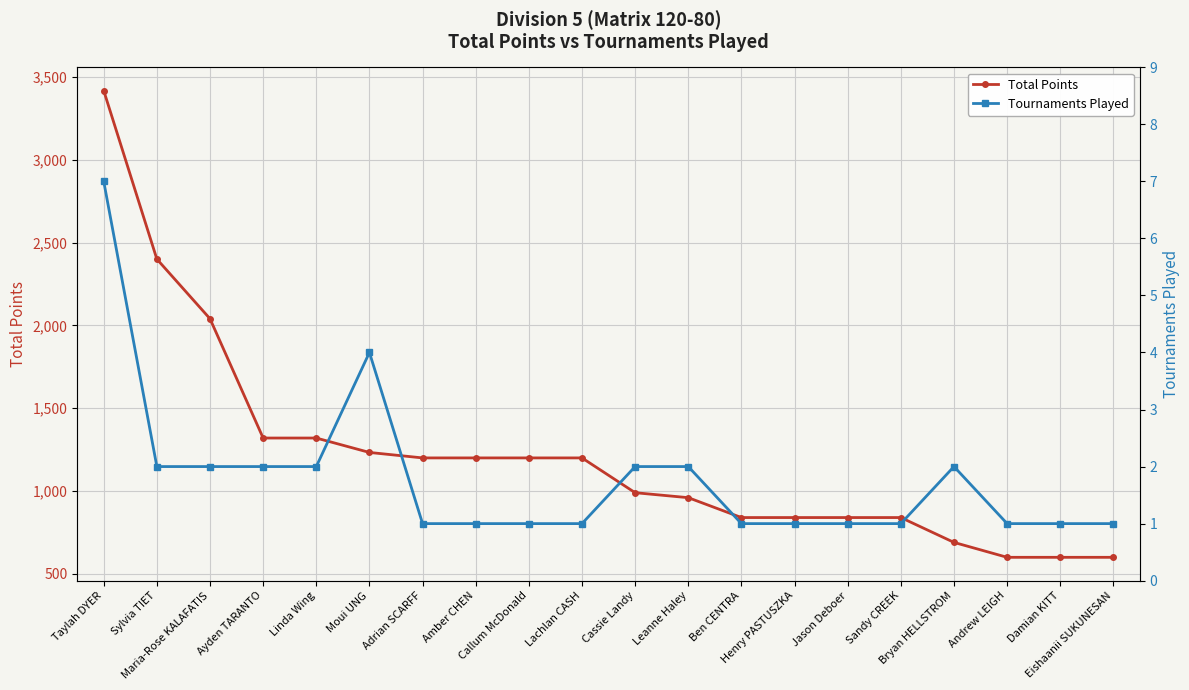

At which category is the sum across all series the highest?

Taylah DYER